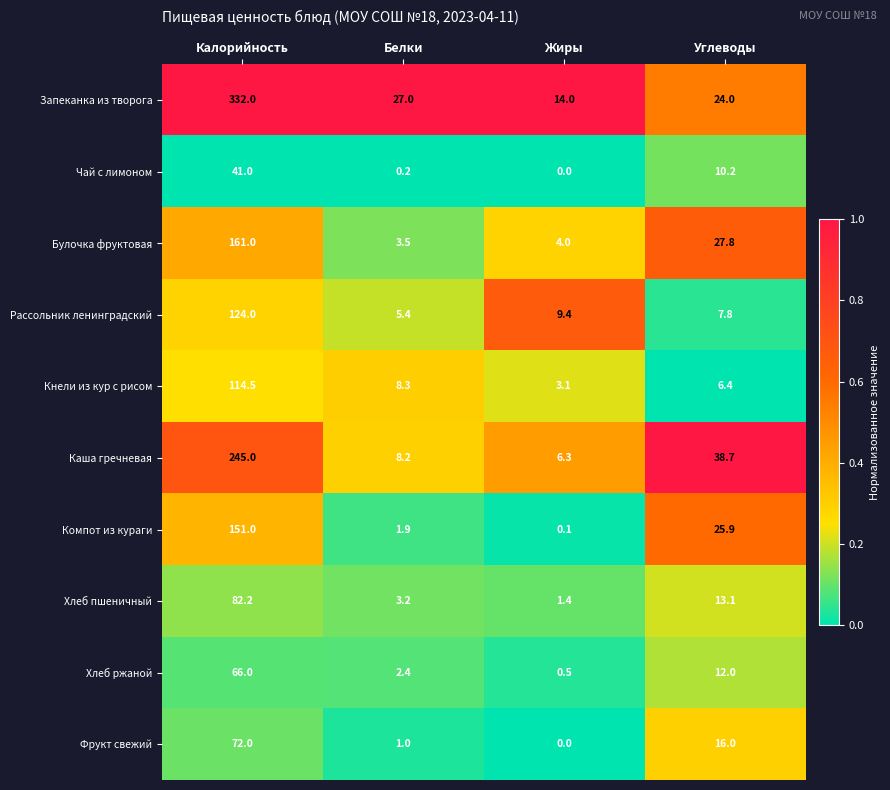

Which label corresponds to the largest value in the chart?

Калорийность